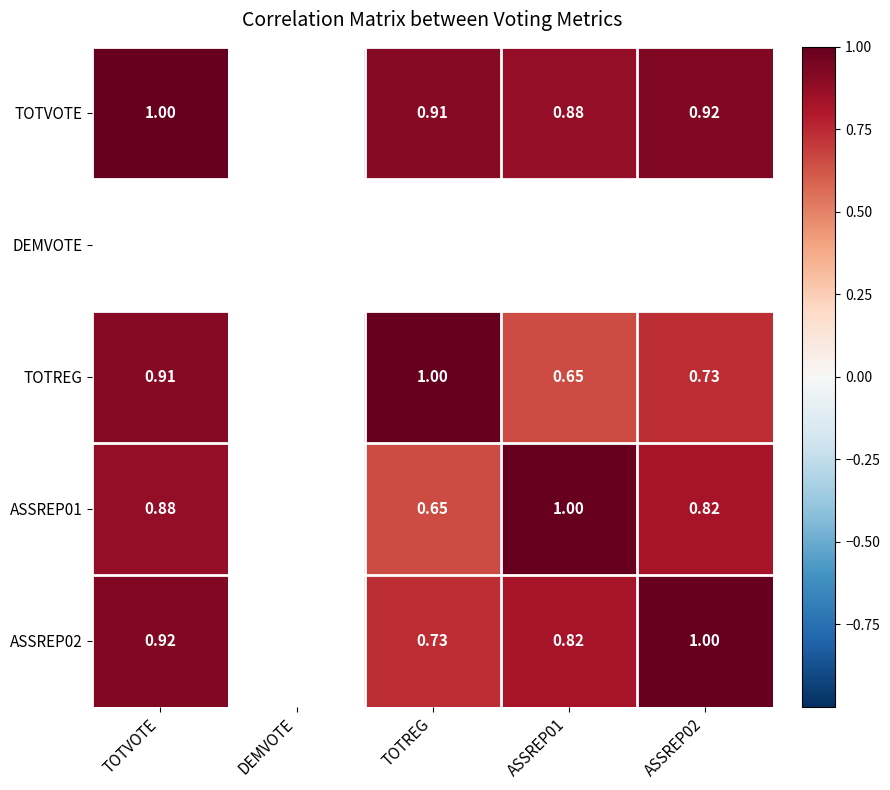

Is the value of ASSREP01 at ASSREP02 greater than the value of TOTREG at ASSREP01?

Yes